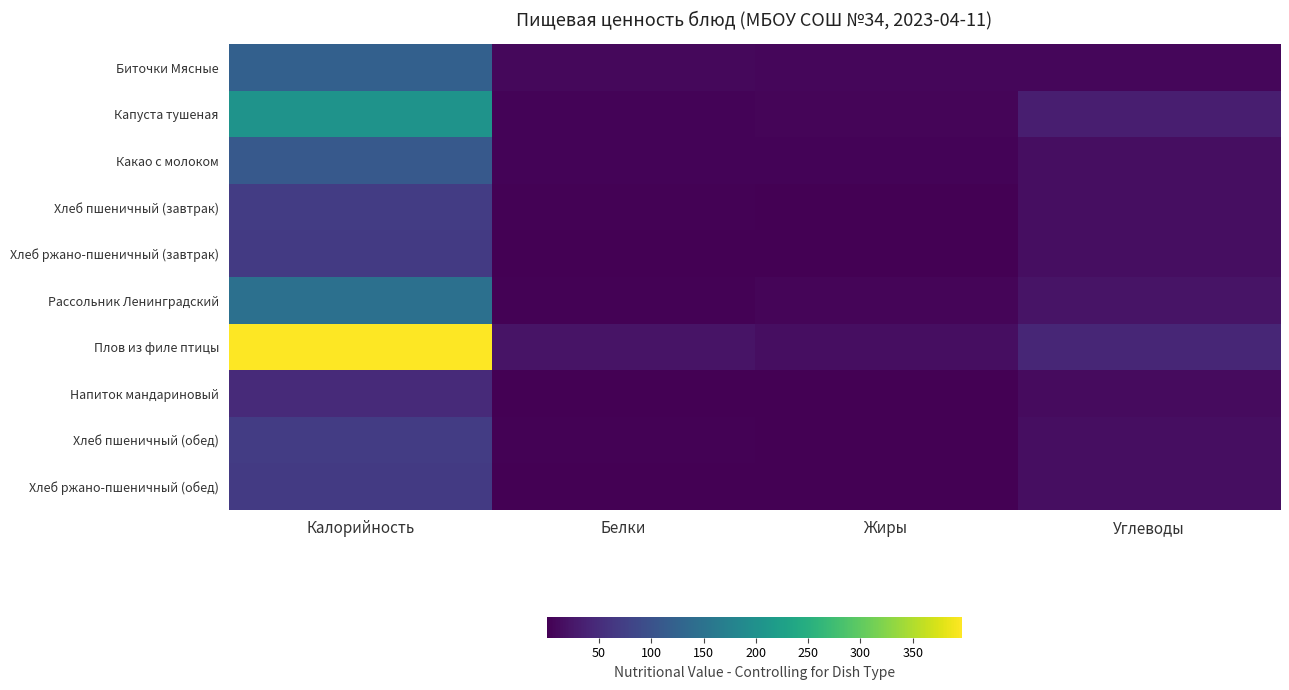

Reading right to left, what are all the values shown in this chart?

Биточки Мясные: Углеводы=7.4	Жиры=6.3	Белки=8.8	Калорийность=121.5
Капуста тушеная: Углеводы=33.2	Жиры=6.1	Белки=4.2	Калорийность=204.4
Какао с молоком: Углеводы=15.0	Жиры=3.8	Белки=4.1	Калорийность=110.8
Хлеб пшеничный (завтрак): Углеводы=14.9	Жиры=0.3	Белки=2.3	Калорийность=71.2
Хлеб ржано-пшеничный (завтрак): Углеводы=14.9	Жиры=0.2	Белки=1.4	Калорийность=67.3
Рассольник Ленинградский: Углеводы=20.2	Жиры=6.2	Белки=2.6	Калорийность=147.0
Плов из филе птицы: Углеводы=42.9	Жиры=15.5	Белки=21.6	Калорийность=397.1
Напиток мандариновый: Углеводы=11.6	Жиры=0.0	Белки=0.2	Калорийность=47.6
Хлеб пшеничный (обед): Углеводы=14.9	Жиры=0.3	Белки=2.3	Калорийность=71.2
Хлеб ржано-пшеничный (обед): Углеводы=14.9	Жиры=0.2	Белки=1.4	Калорийность=67.3